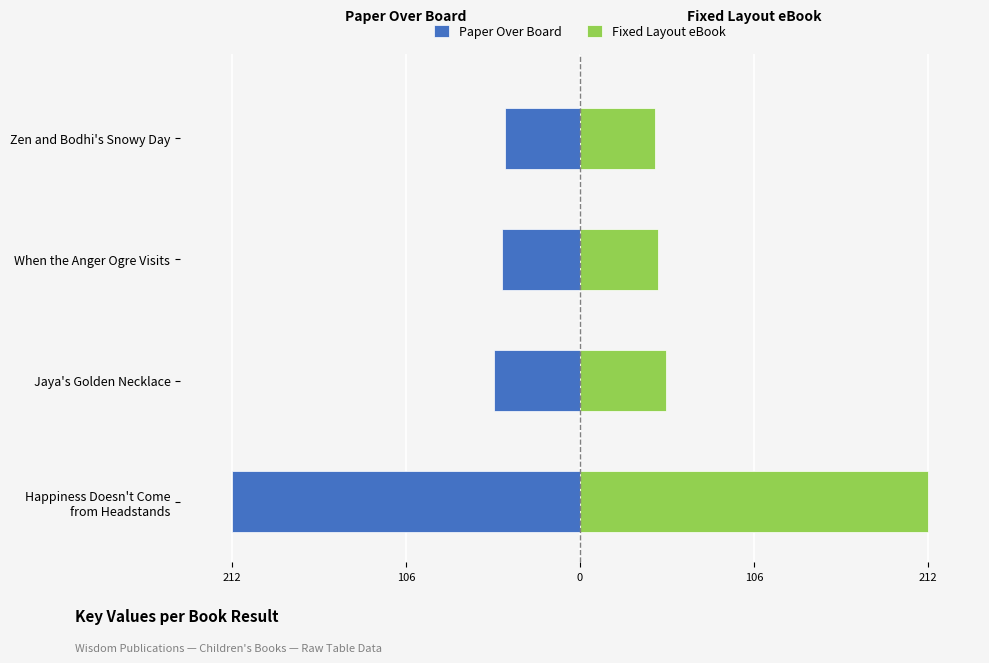

Rank the series at When the Anger Ogre Visits from lowest to highest value.

Paper Over Board, Fixed Layout eBook